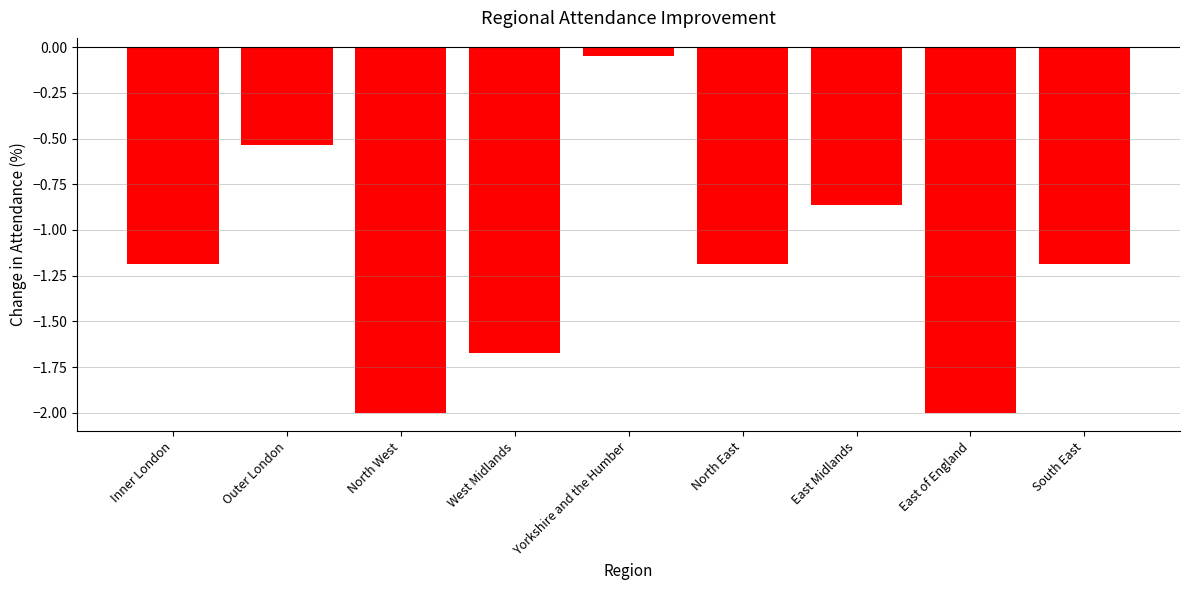

What is the sum of all values?

-10.7